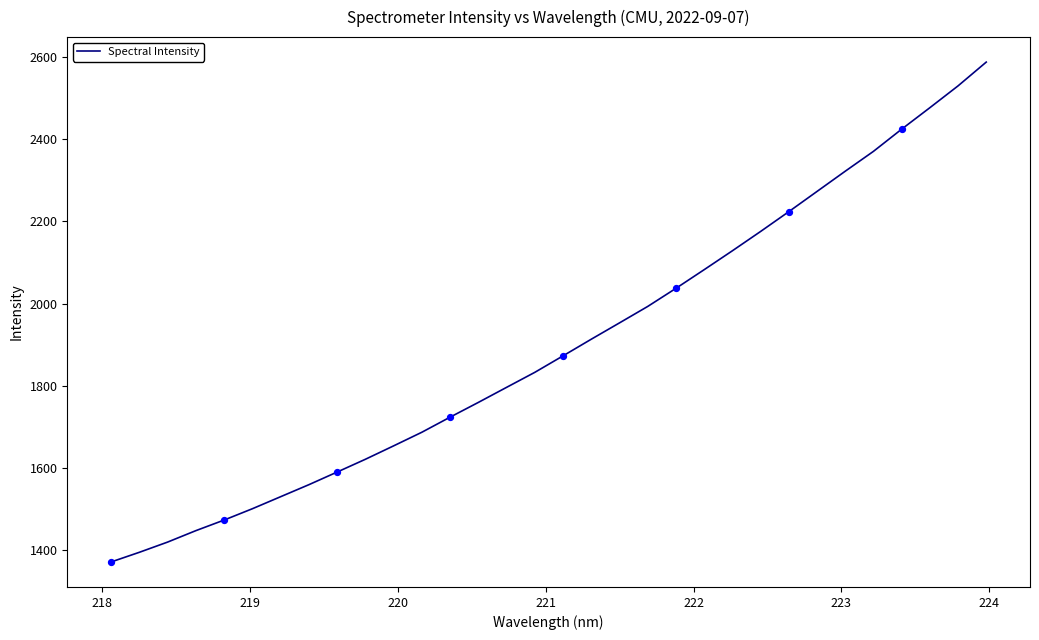

What is the difference between the maximum and minimum values?

1215.9